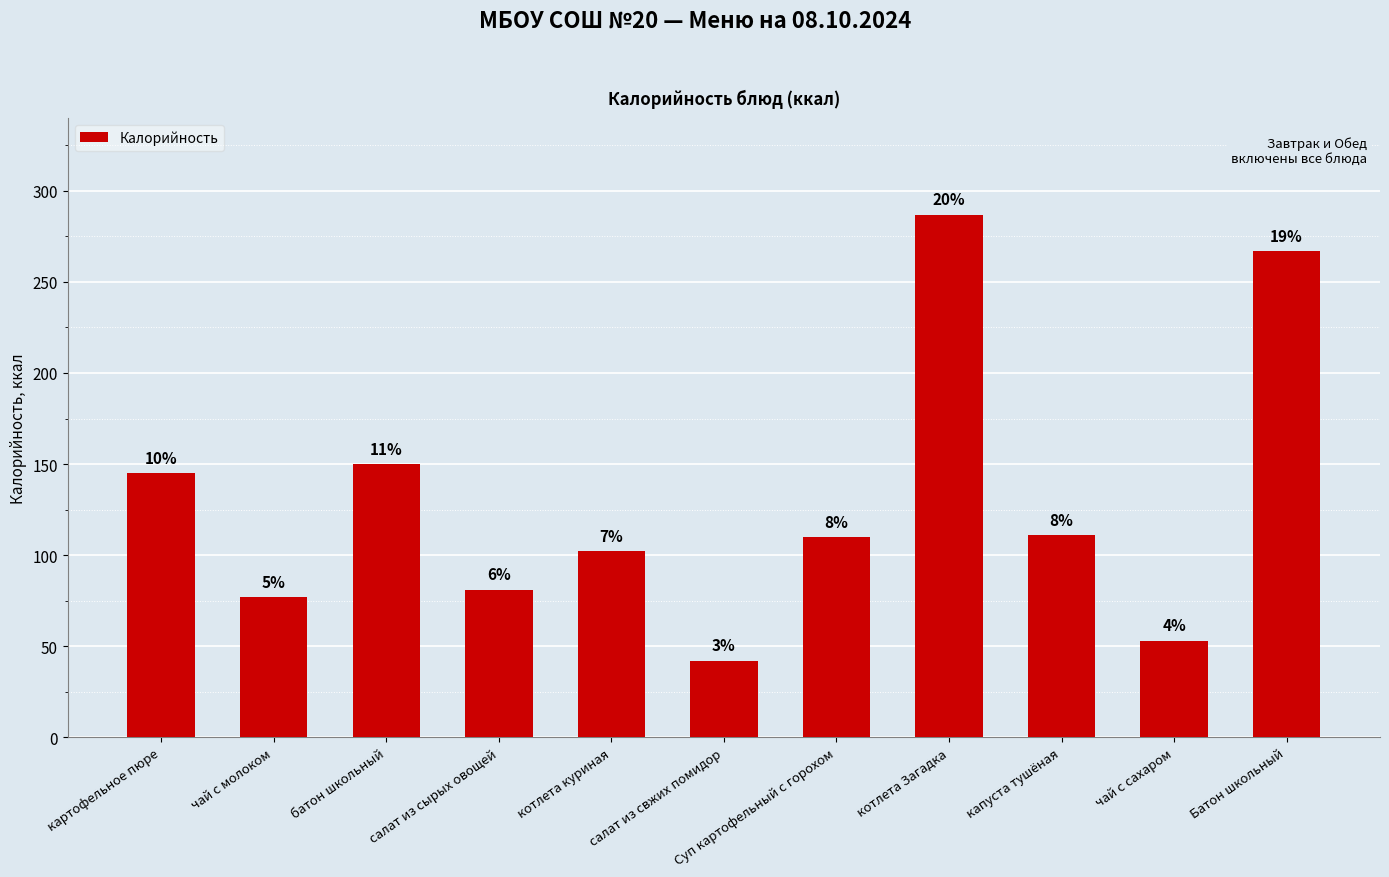

How many bars are there in total?

11